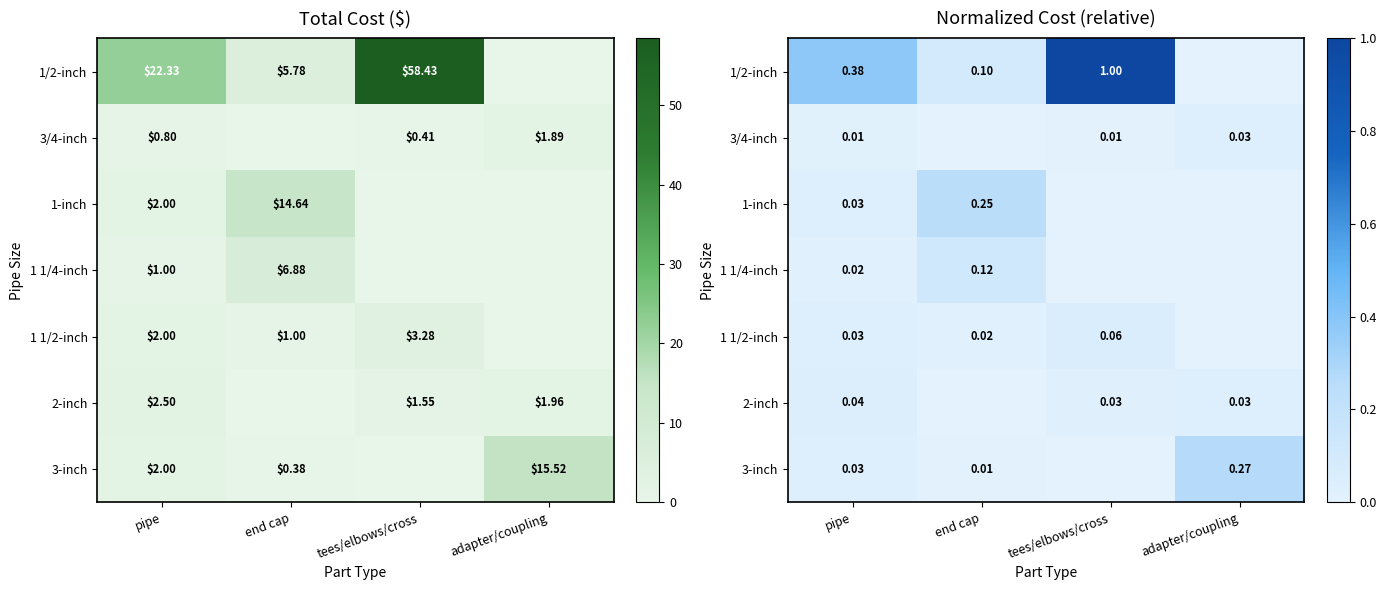

Where is 2-inch nearest to the value 0?

end cap